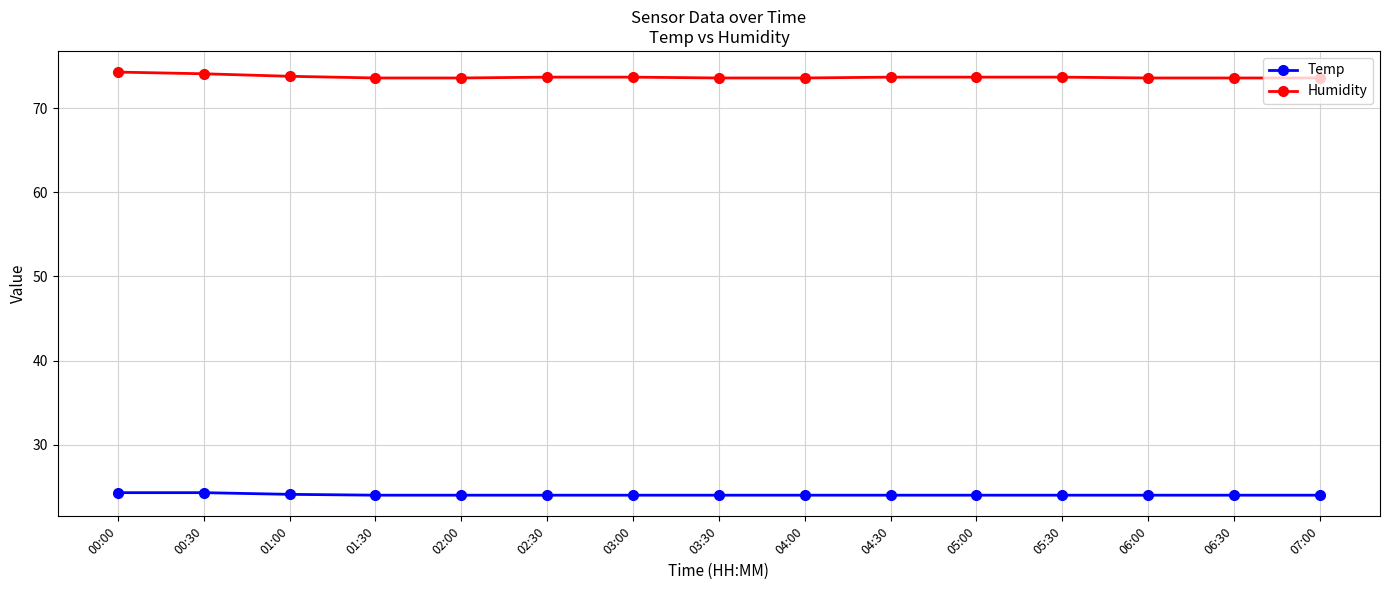

Is it true that Humidity equals 73.6 at 02:00?

True